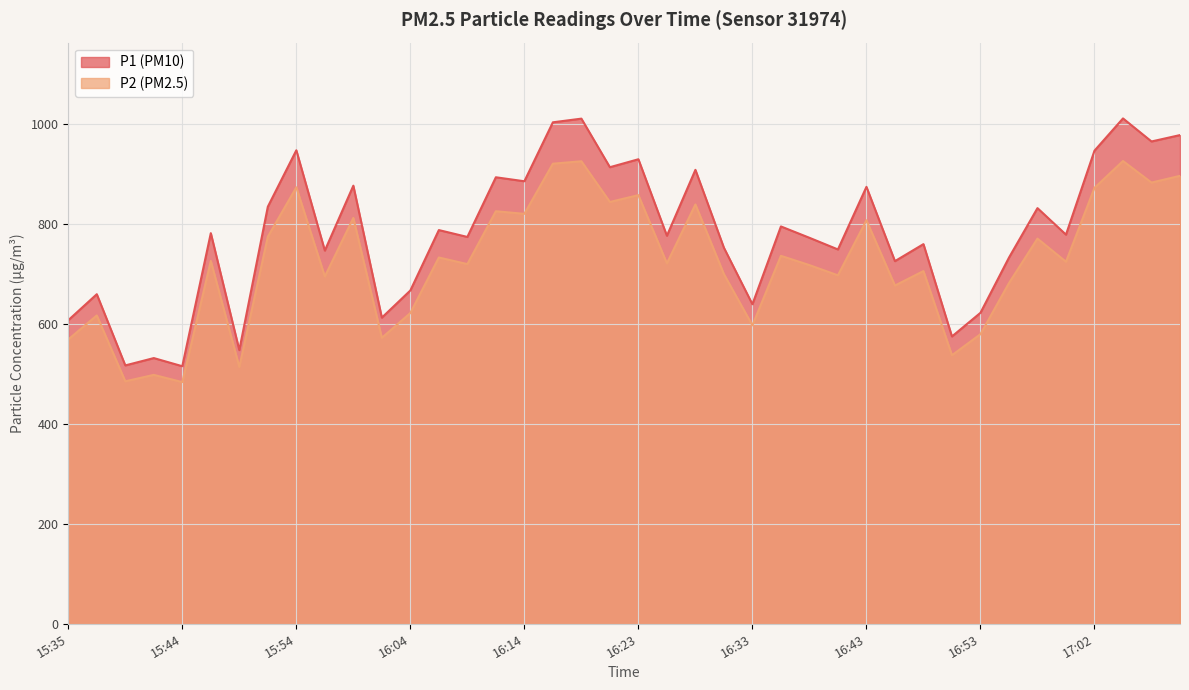

Reading left to right, extract all data points from this chart.

P1: 606.9	658.9	516.5	531.2	514.9	781.0	547.1	833.8	946.6	746.1	875.9	612.0	666.4	787.1	773.4	892.7	884.7	1002.6	1009.9	912.8	928.7	775.8	907.5	751.8	638.8	794.4	771.7	748.4	873.5	725.0	759.0	574.5	621.7	732.1	831.0	778.0	945.9	1010.4	964.3	977.0
P2: 568.4	616.5	484.8	497.6	483.1	725.4	513.5	773.8	872.6	694.4	811.4	571.7	621.3	732.3	719.1	824.8	819.6	919.9	924.7	843.3	857.0	720.5	838.3	699.0	596.6	735.6	717.1	696.7	806.7	676.2	705.2	536.9	579.0	681.1	770.1	723.8	871.5	925.2	882.1	895.5